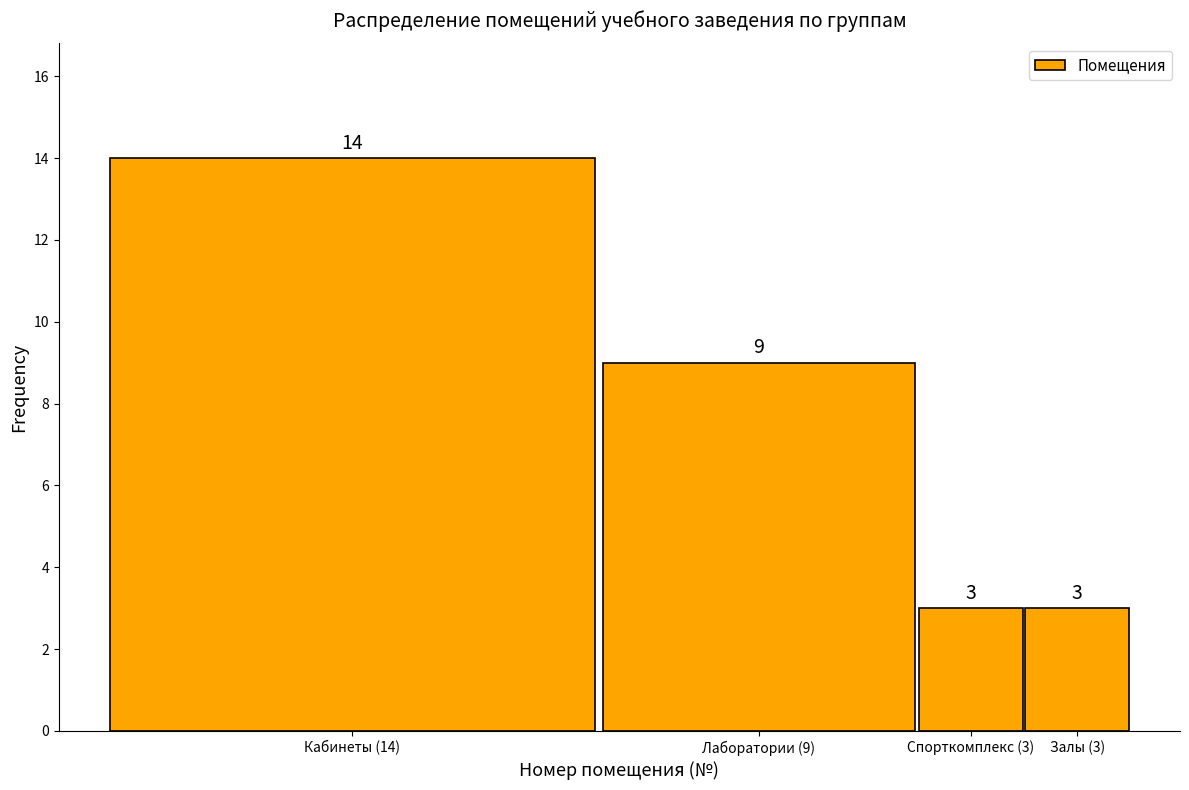

Reading left to right, list all the values displayed in this chart.

14	9	3	3